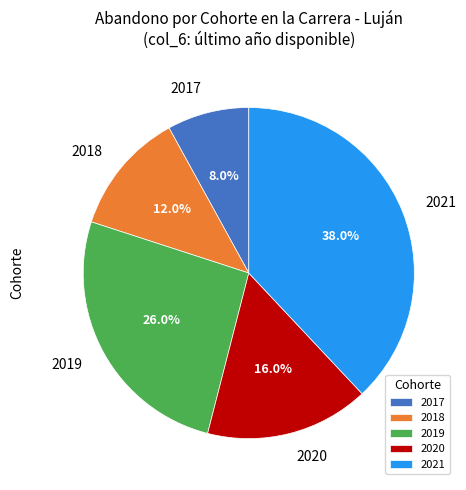

Rank the categories by value from highest to lowest.

2021, 2019, 2020, 2018, 2017